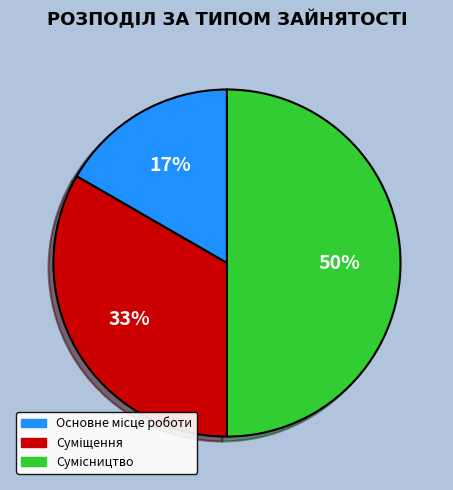

To the nearest percent, what is the average slice percentage?

33%